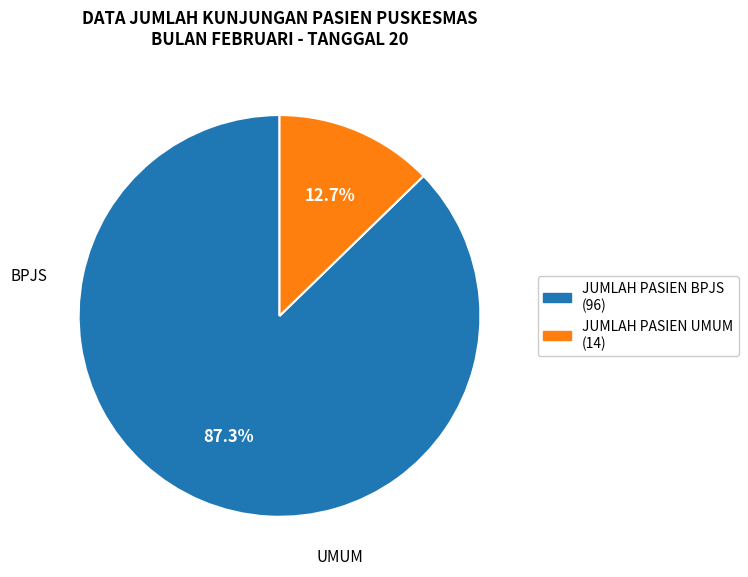

What is the ratio of the value at JUMLAH PASIEN BPJS to the value at JUMLAH PASIEN UMUM?

6.9